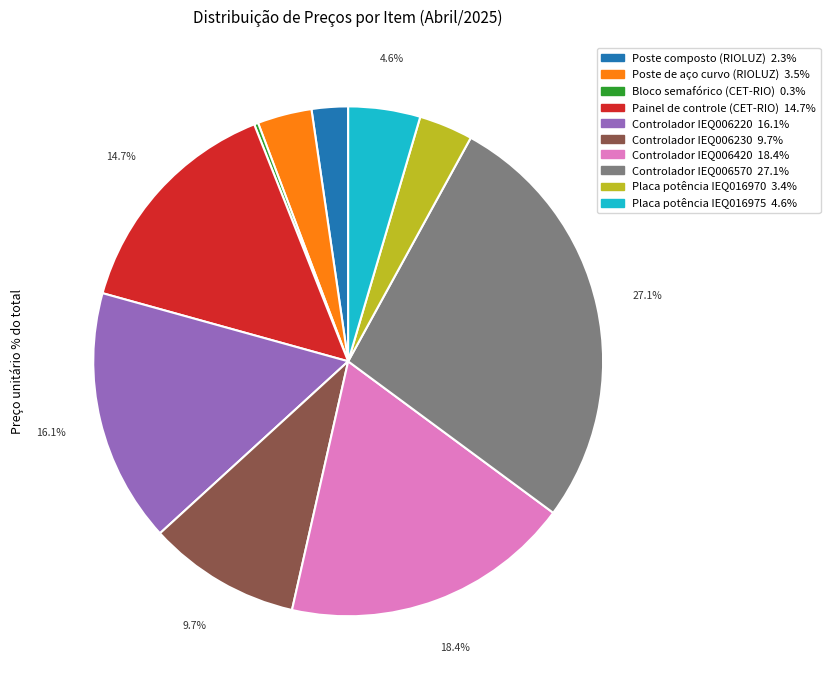

Which slice is the largest?

Controlador IEQ006570